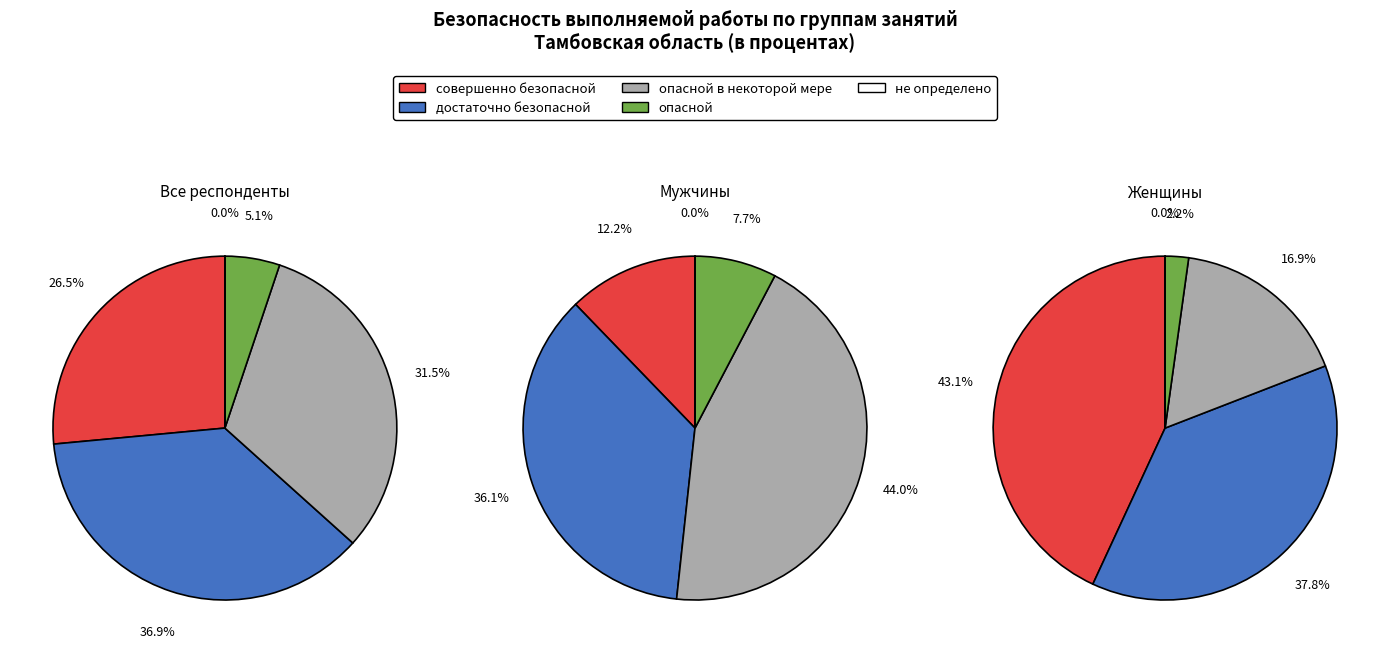

To the nearest percent, what is the combined percentage of опасной в некоторой мере and совершенно безопасной?

60%